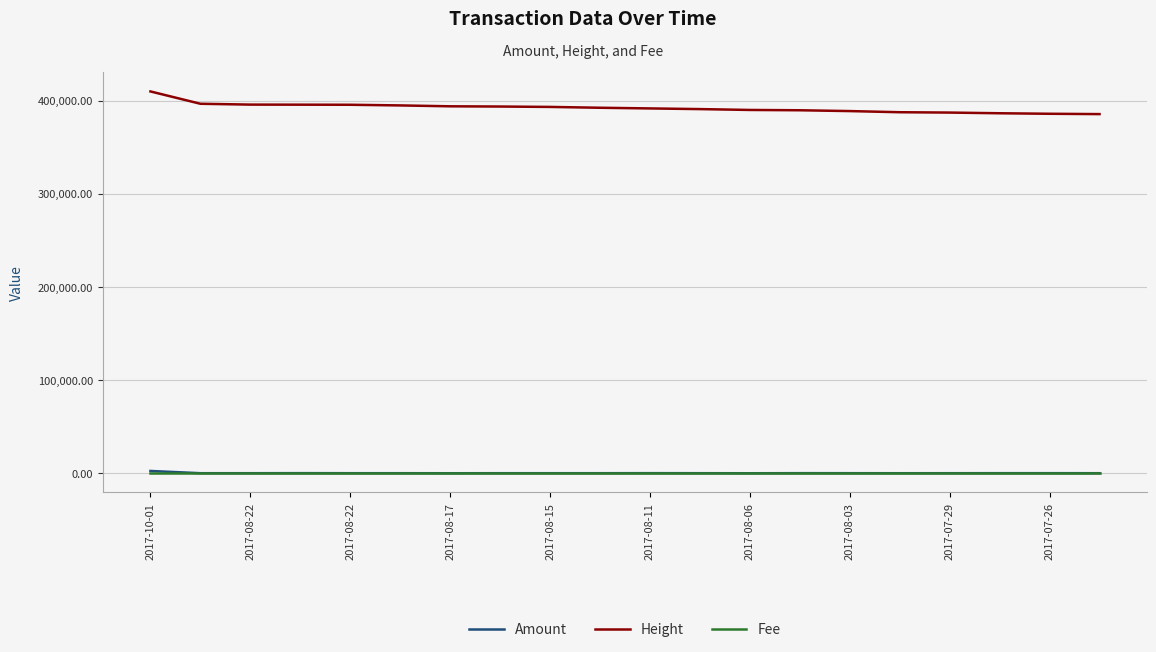

What is the difference between the second highest and minimum values in the Height series?

11098.0